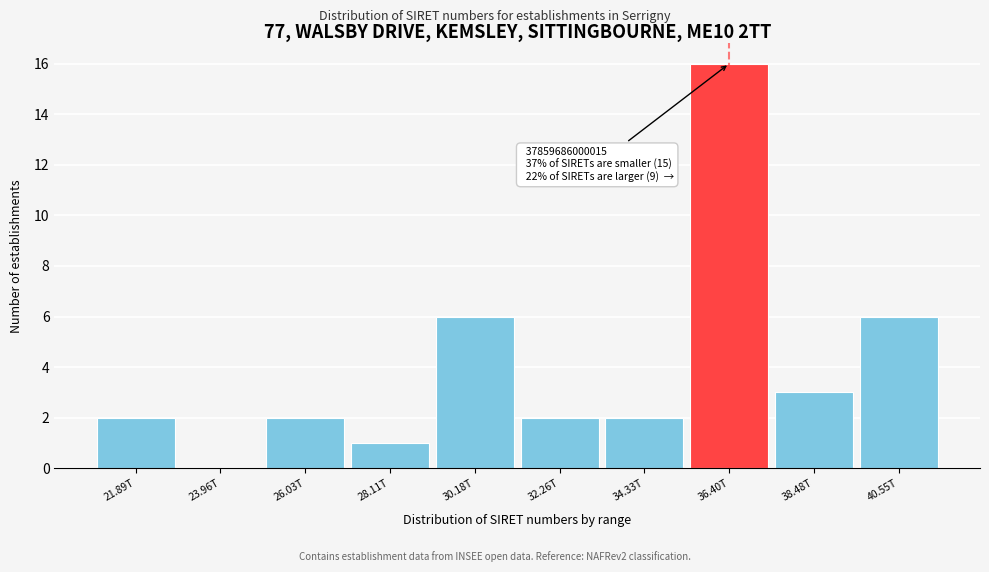

Reading right to left, extract all data points from this chart.

40.55T=6	38.48T=3	36.40T=16	34.33T=2	32.26T=2	30.18T=6	28.11T=1	26.03T=2	23.96T=0	21.89T=2